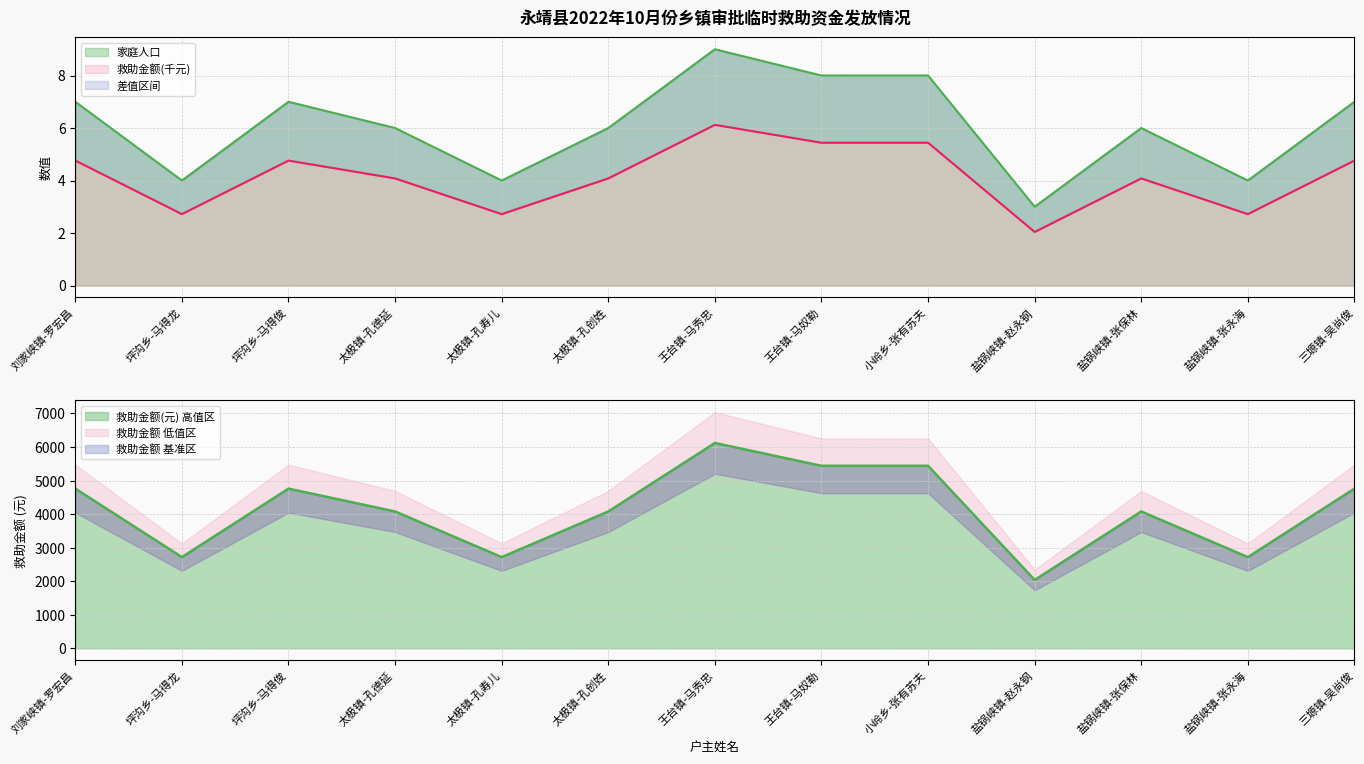

What is the label of the 10th point from the left?

盐锅峡镇-赵永钢